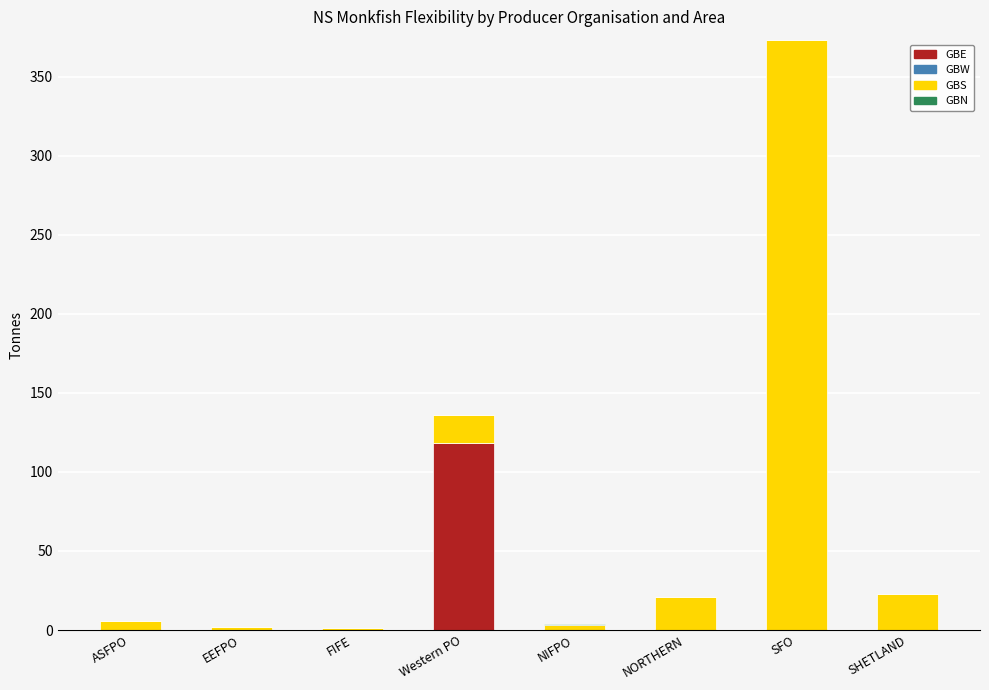

At which category is the sum across all series the highest?

SFO